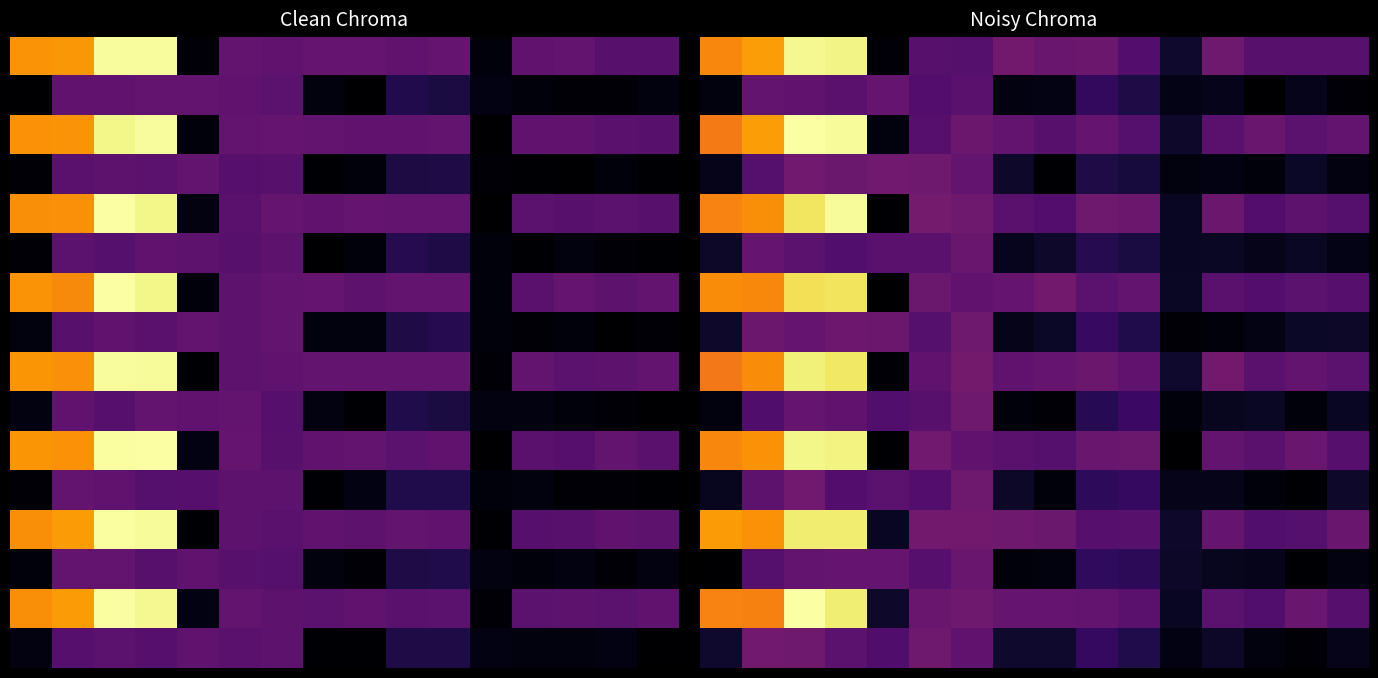

What is the maximum value shown in the chart?

59385.1